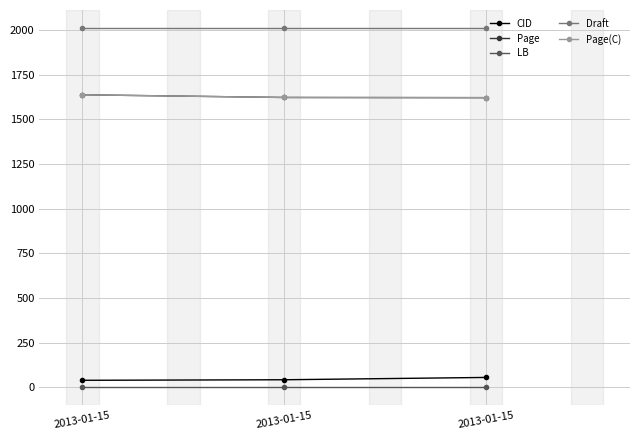

Is this an area chart (filled region under the line)?

No